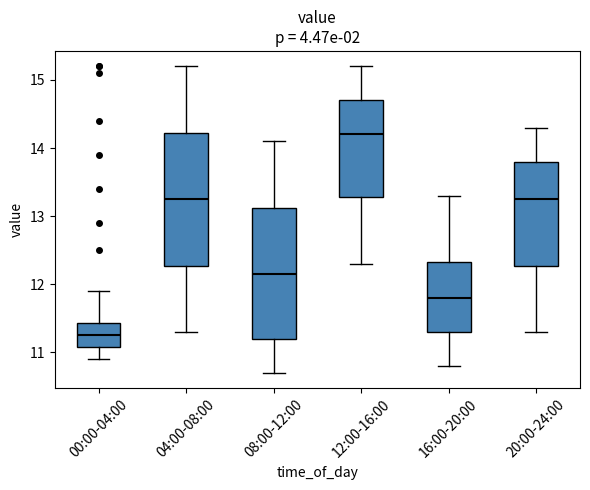

Reading left to right, transcribe this box plot: for each box, give where its median line is, the range the box spans, and where its two whiskers end, as read against the y-axis. The values are not printed on the chart, so give them approximately, as read against the axis.

00:00-04:00: median 11.3, box 11.1 to 11.4, whiskers 10.9 to 11.9
04:00-08:00: median 13.3, box 12.3 to 14.2, whiskers 11.3 to 15.2
08:00-12:00: median 12.2, box 11.2 to 13.1, whiskers 10.7 to 14.1
12:00-16:00: median 14.2, box 13.3 to 14.7, whiskers 12.3 to 15.2
16:00-20:00: median 11.8, box 11.3 to 12.3, whiskers 10.8 to 13.3
20:00-24:00: median 13.3, box 12.3 to 13.8, whiskers 11.3 to 14.3